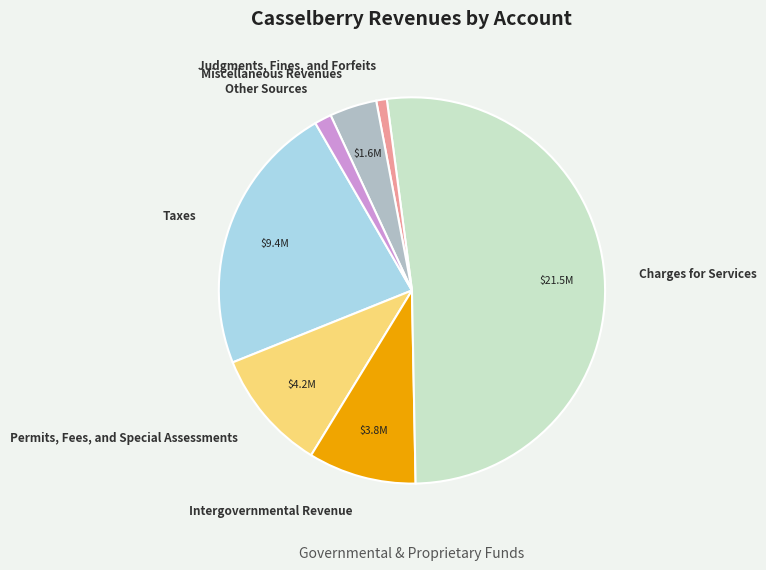

Is there any slice that represents more than half of the pie?

Yes